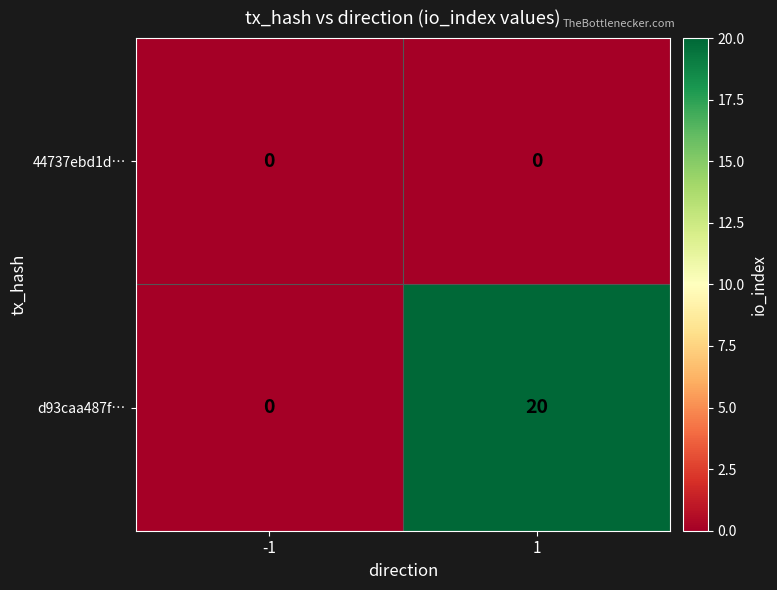

What is the difference between the d93caa487f… values at 1 and -1?

20